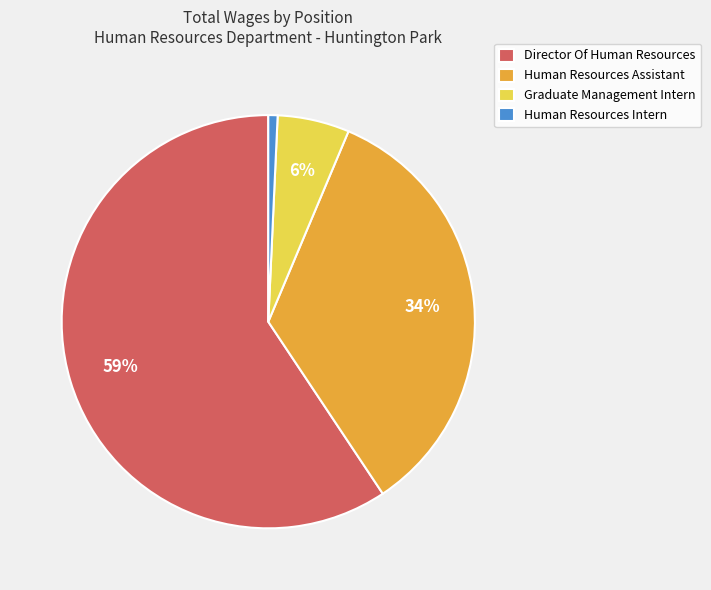

Which category has the biggest portion of the pie?

Director Of Human Resources